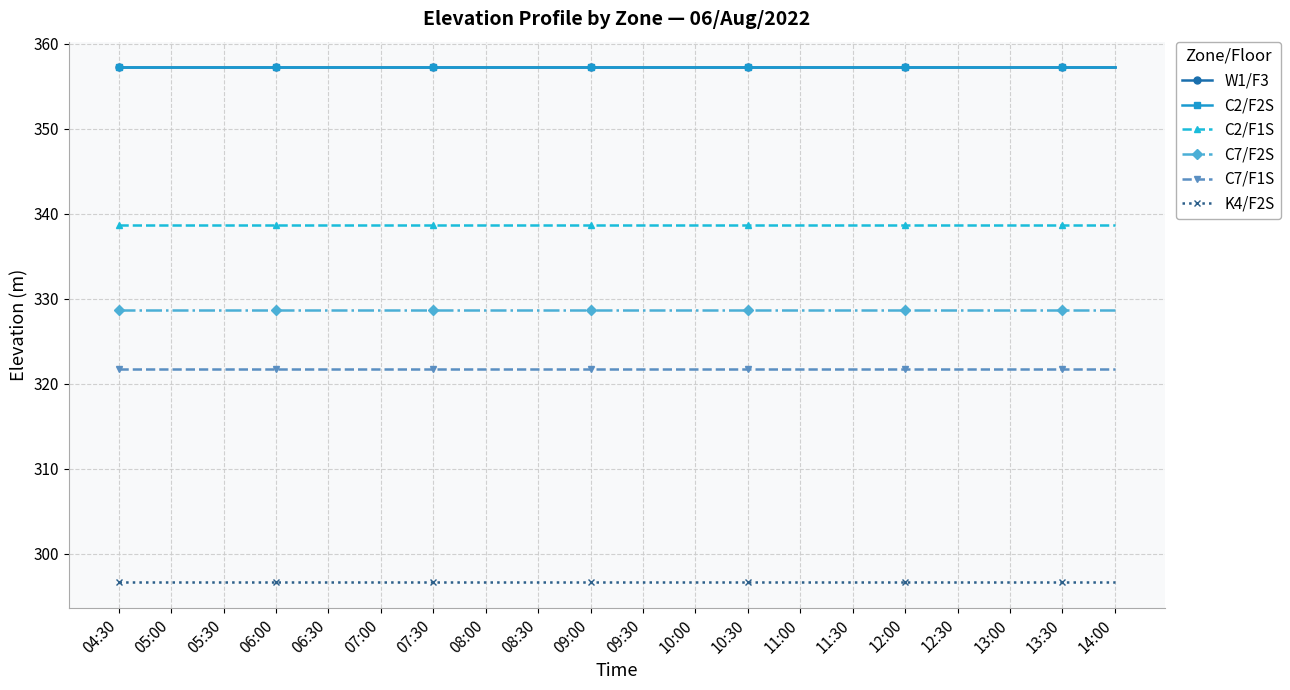

Is this an area chart (filled region under the line)?

No